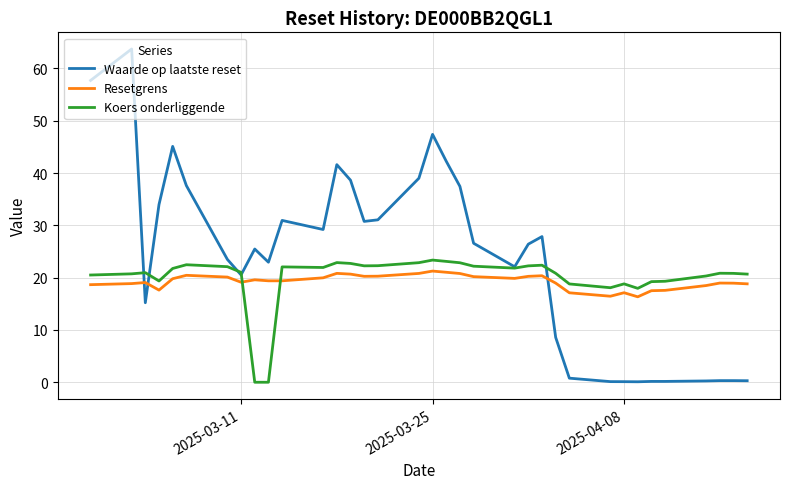

After their last crossing, which series has the higher values: Resetgrens or Koers onderliggende?

Koers onderliggende